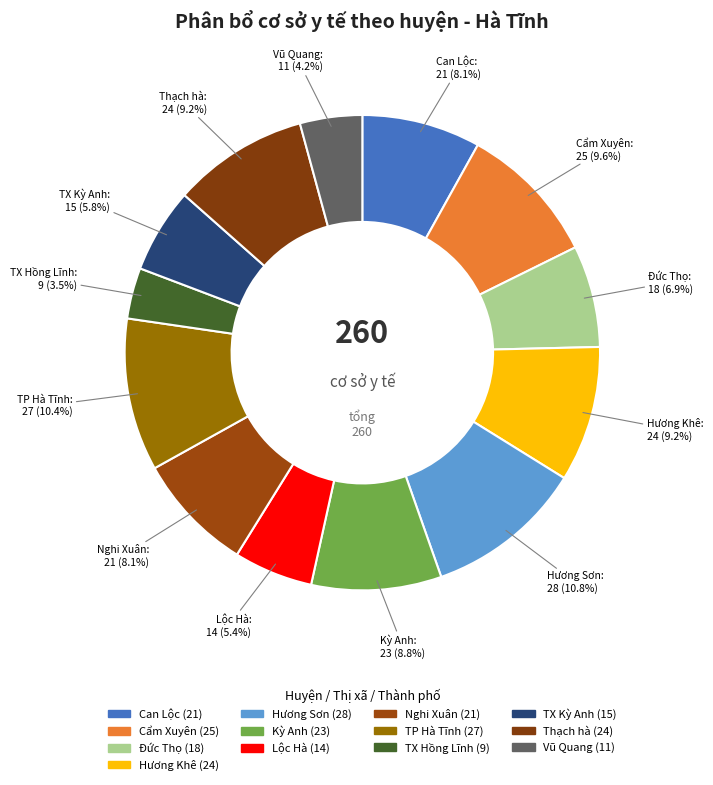

Which slice is the smallest?

TX Hồng Lĩnh